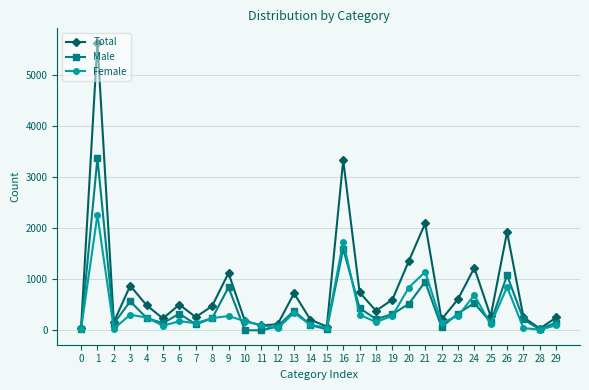

What is the difference between the Male values at 23 and 10?

326